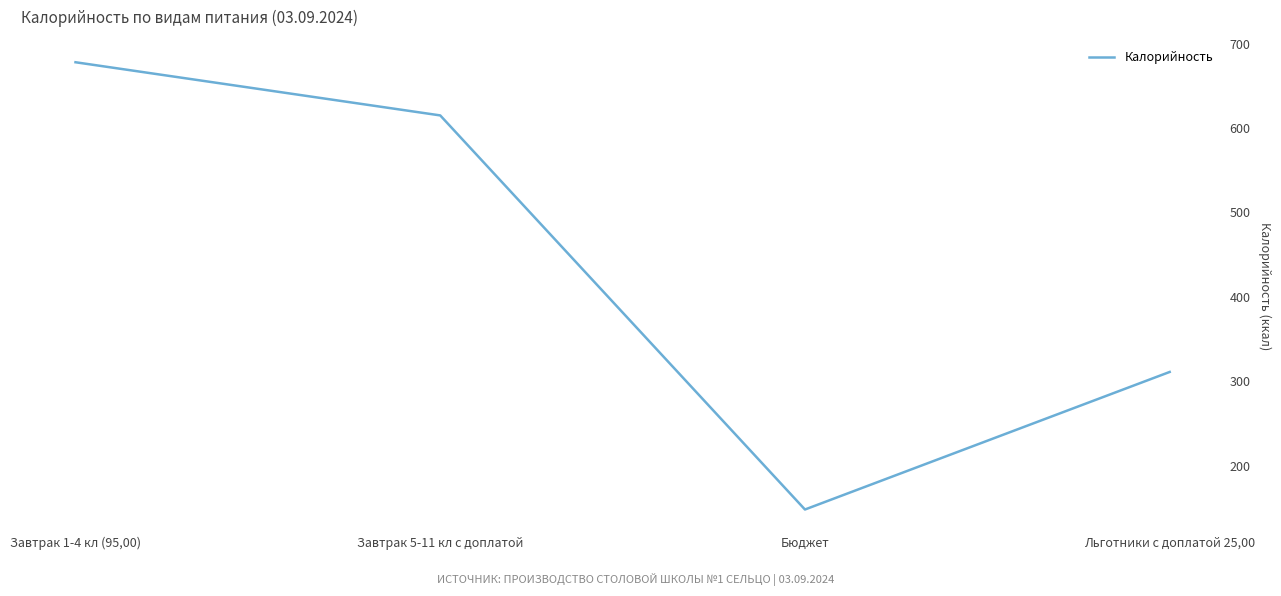

What position from the left is Завтрак 1-4 кл (95,00)?

1